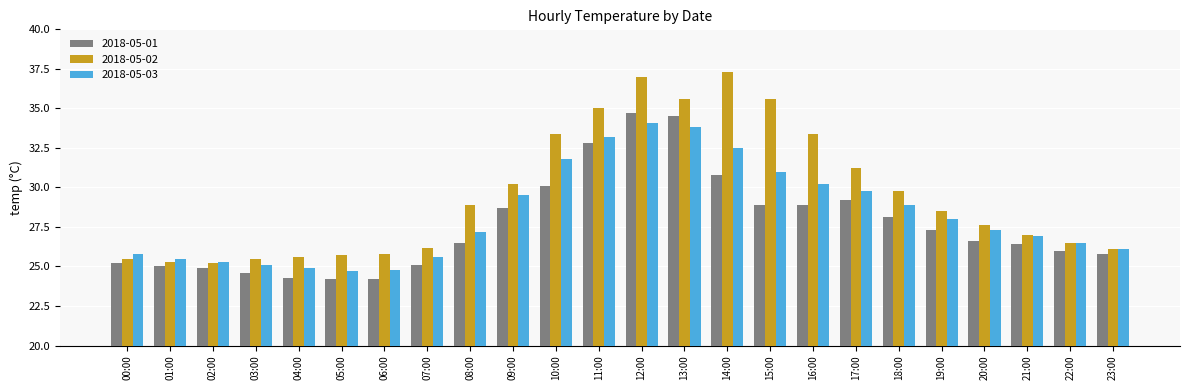

What is the spread (max minus min) of values at 06:00?

1.6